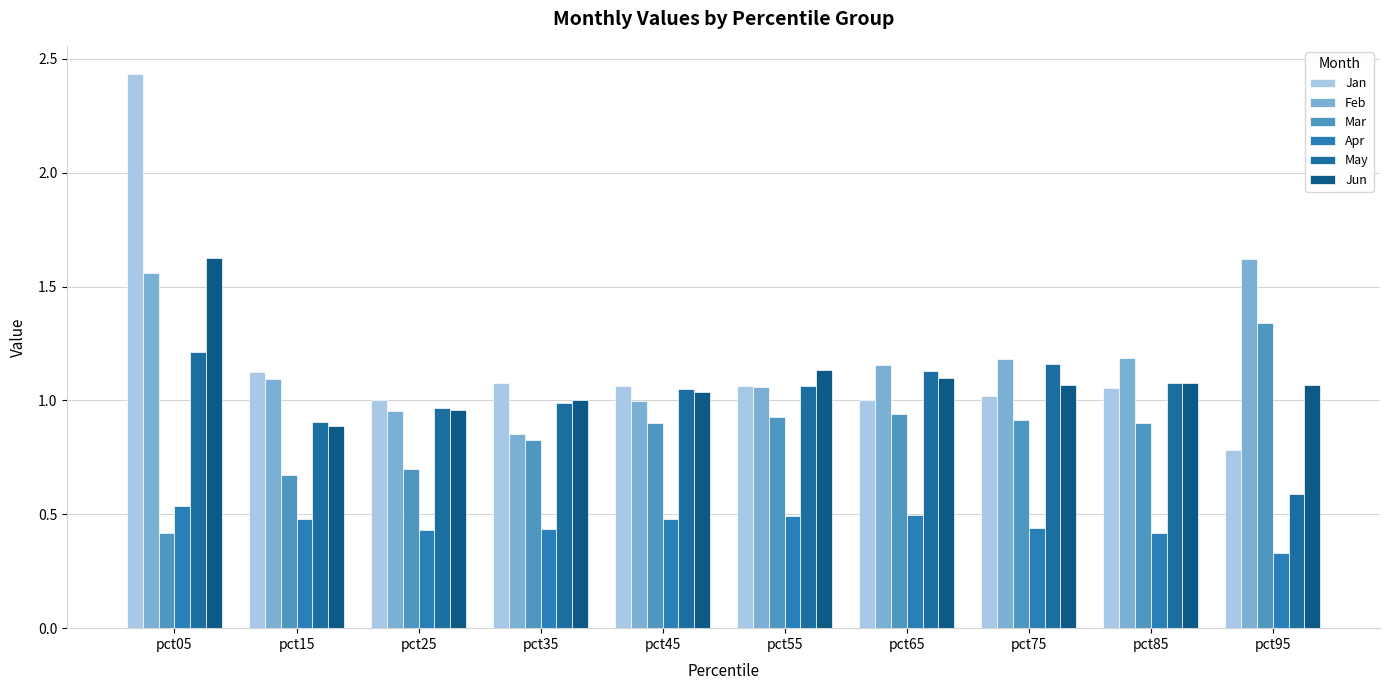

What are all the series names shown in the legend?

Jan, Feb, Mar, Apr, May, Jun